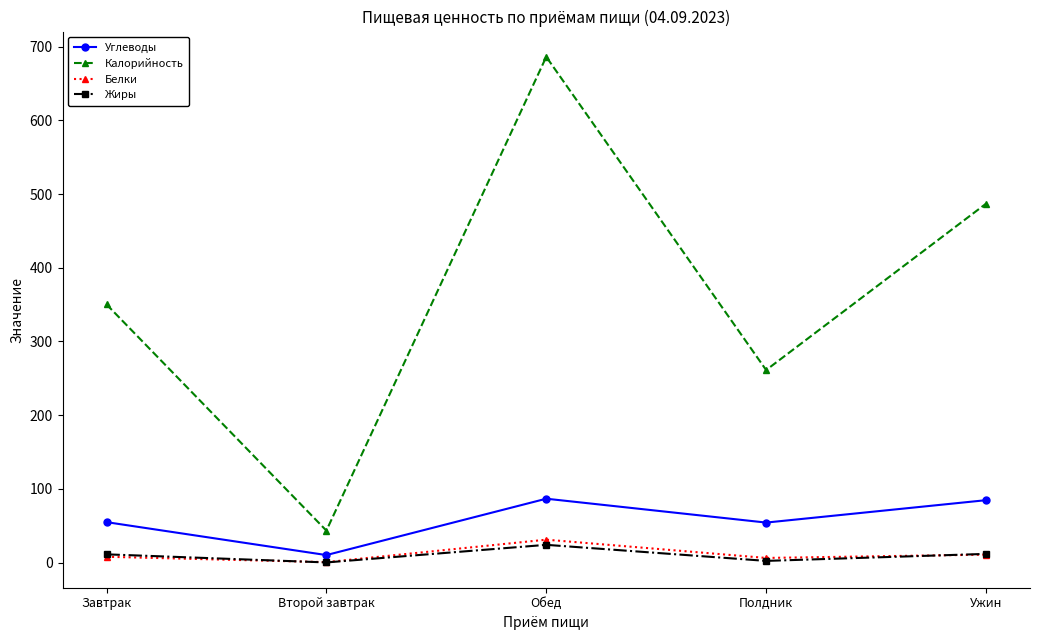

How many categories are shown in the chart?

5